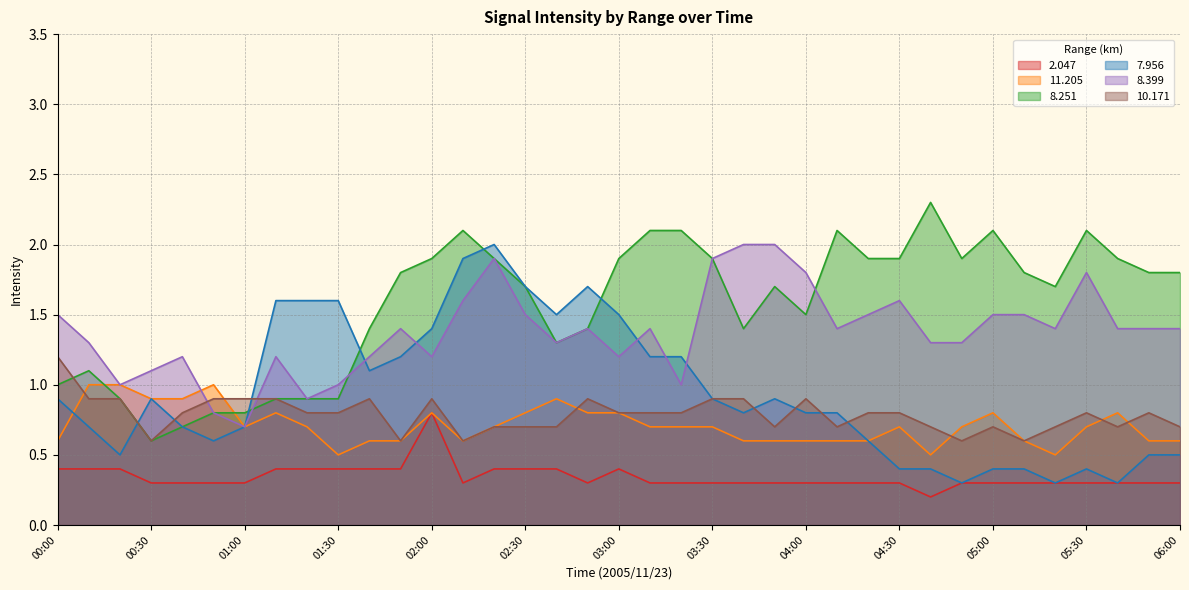

What is the label of the 22nd point from the left?

03:30